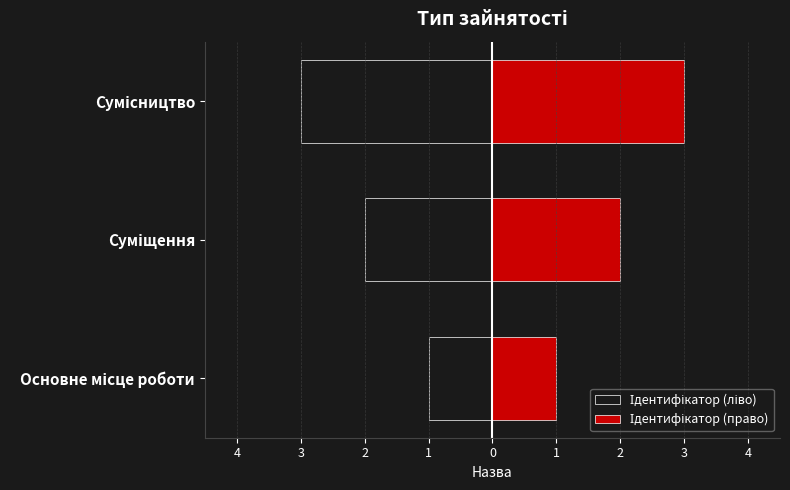

How many distinct data groups are displayed?

2